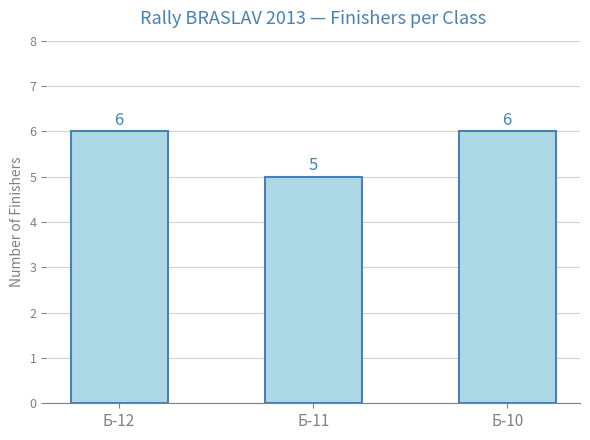

Count the number of categories in the chart.

3